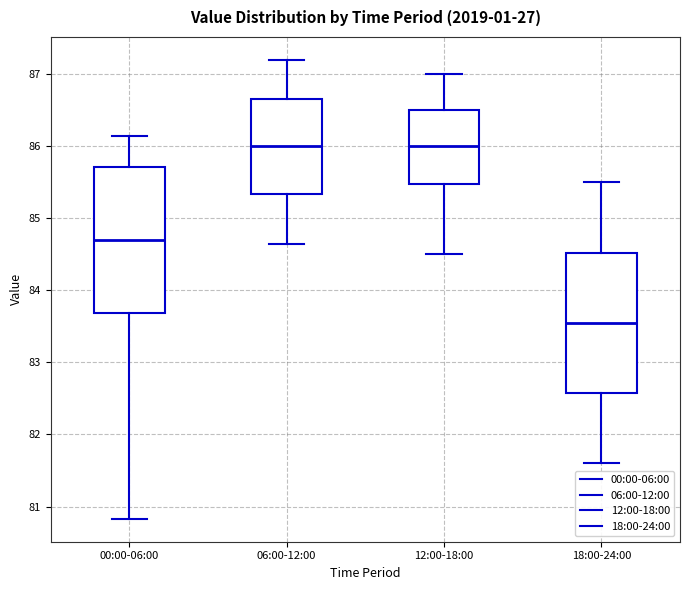

Where does the median line of the box for 00:00-06:00 sit on the y-axis? The values are not printed on the chart, so give them approximately, as read against the axis.

84.7